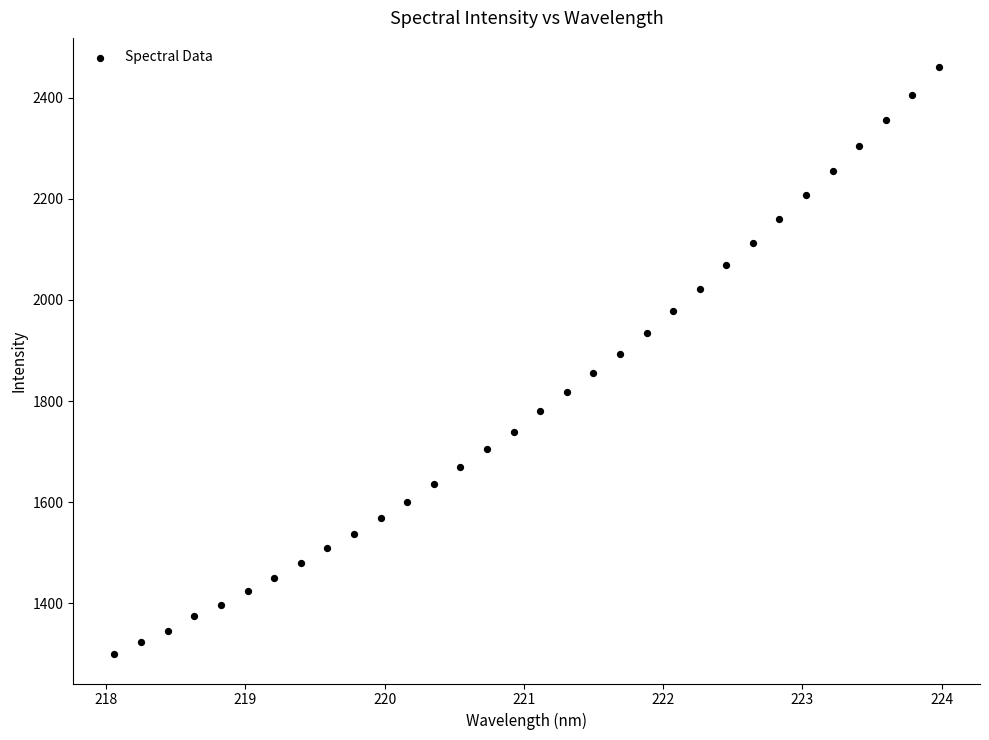

What is the range of X values (max minus min)?

5.9